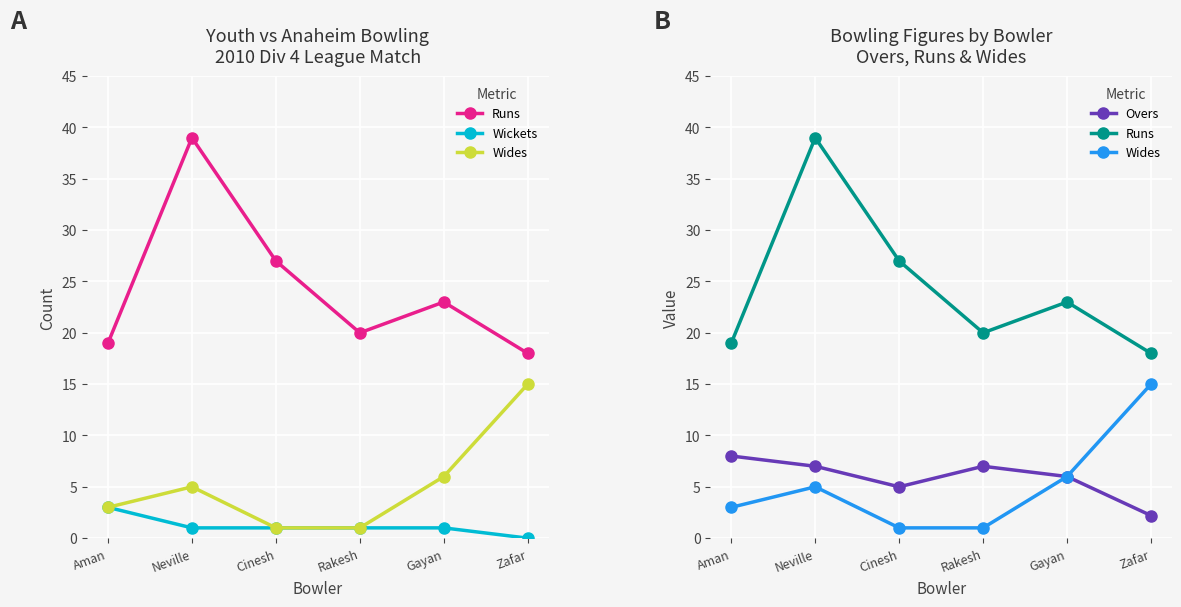

True or false: Wickets and Overs intersect in this chart.

False